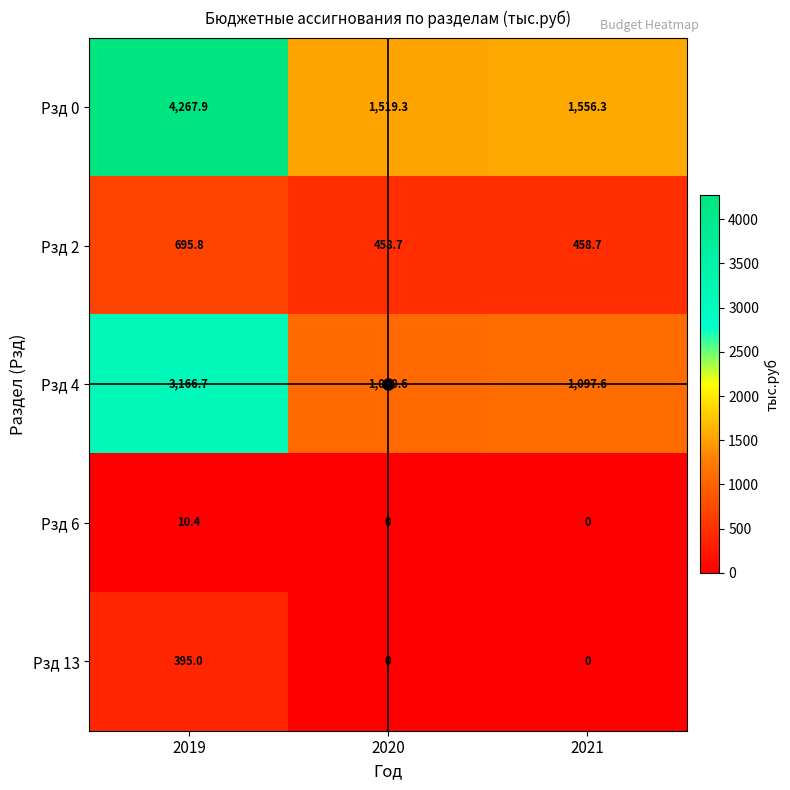

What is the approximate value of Рзд 0 at 2020?

1519.3